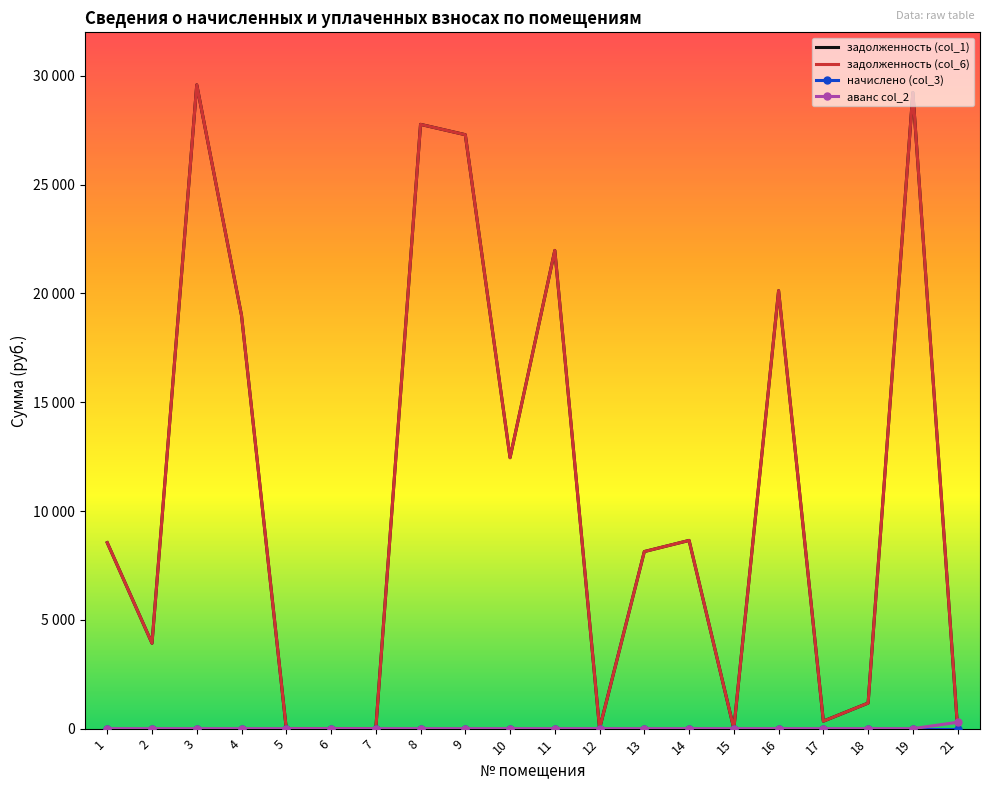

Where do задолженность (col_6) and аванс col_2 first cross each other?

19 and 21